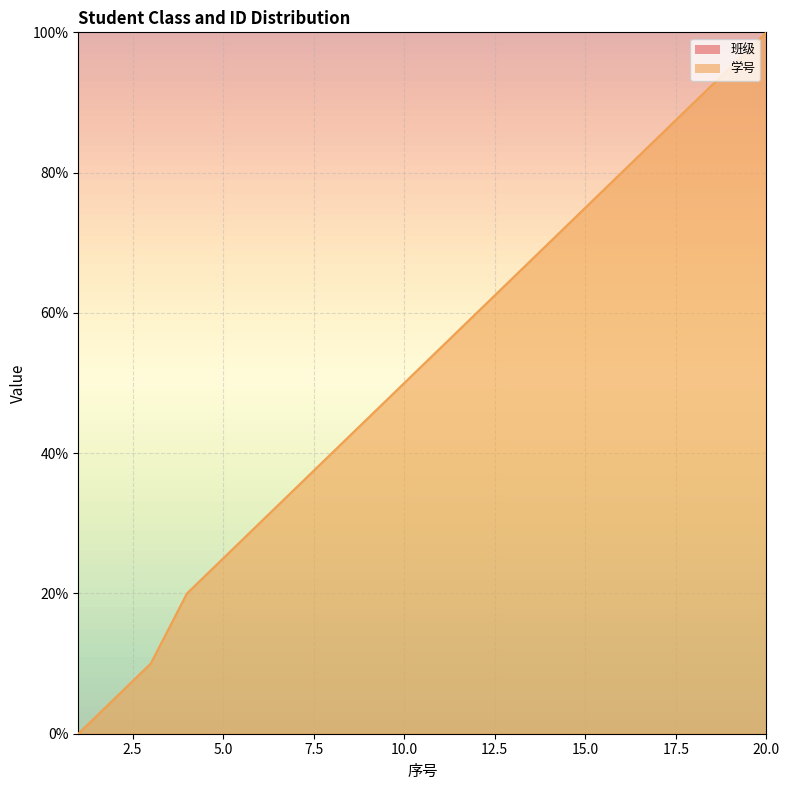

How many lines are shown in the chart?

1